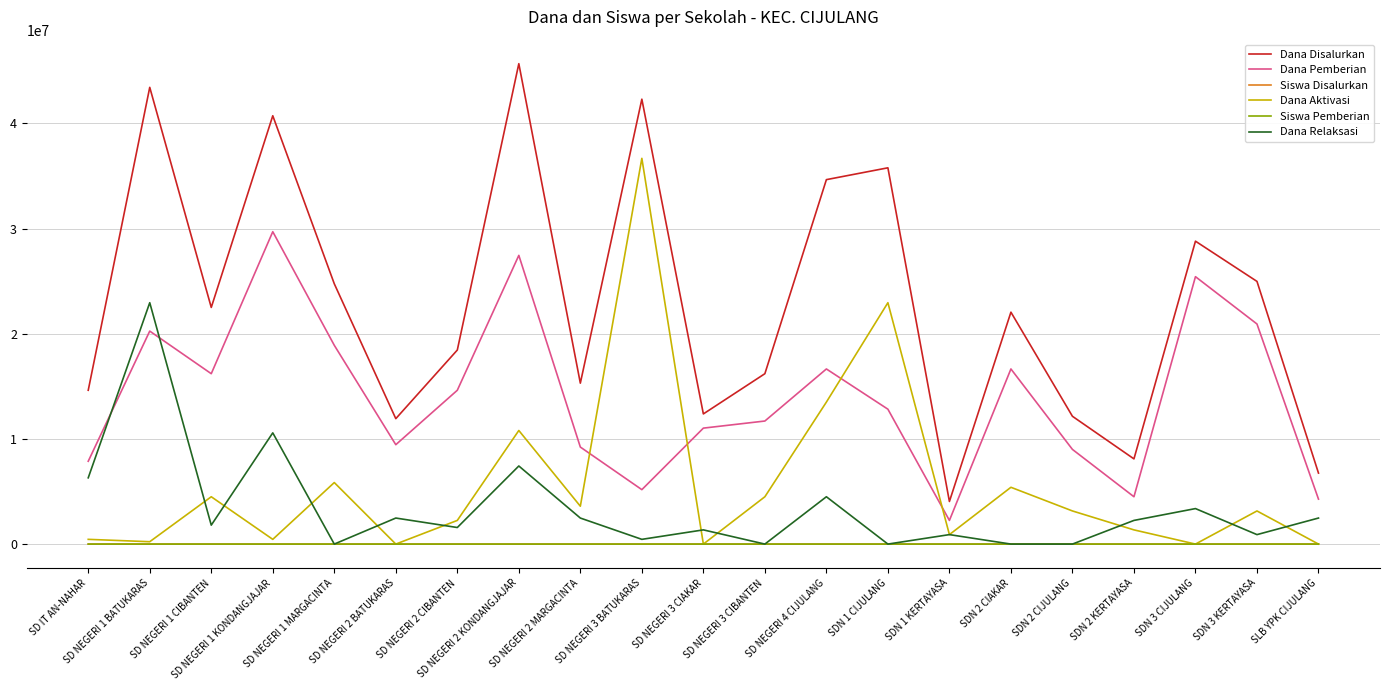

What is the maximum value for Dana Pemberian?

29700000